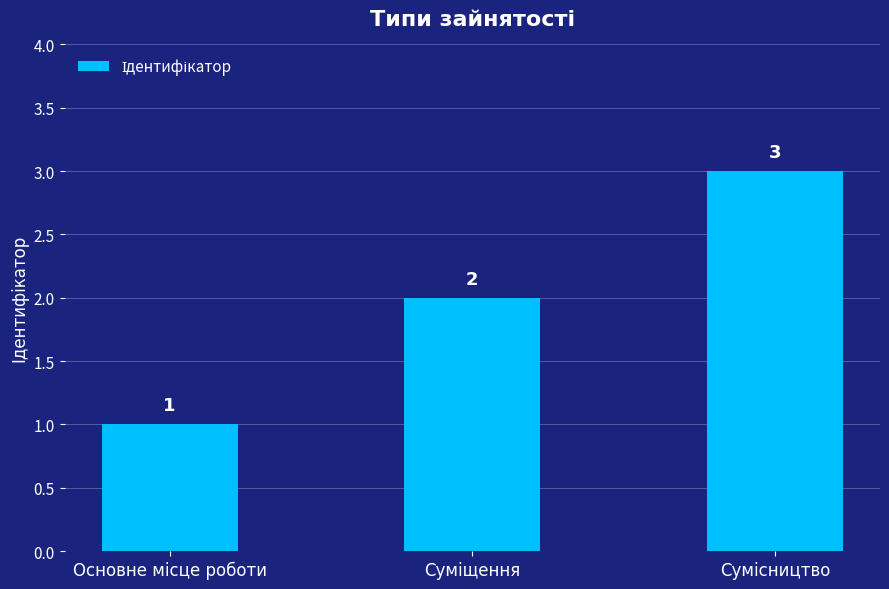

What is the maximum value shown in the chart?

3